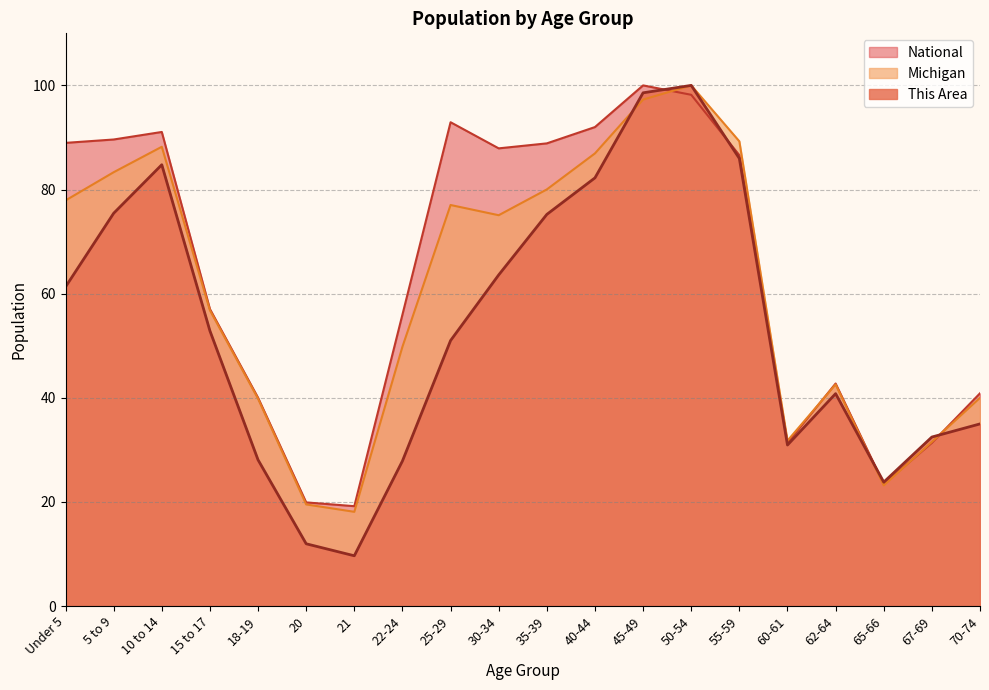

Between which two adjacent categories do National and This Area first intersect?

45-49 and 50-54